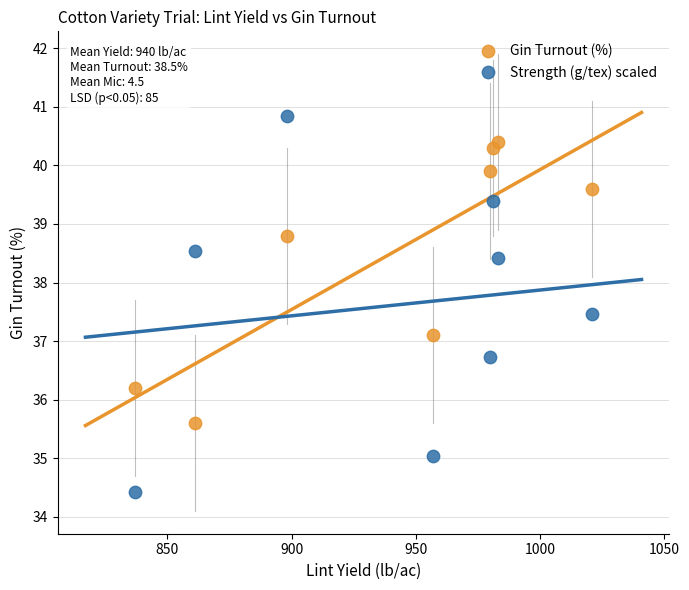

What are all the series names shown in the legend?

Gin Turnout (%), Strength (g/tex) scaled